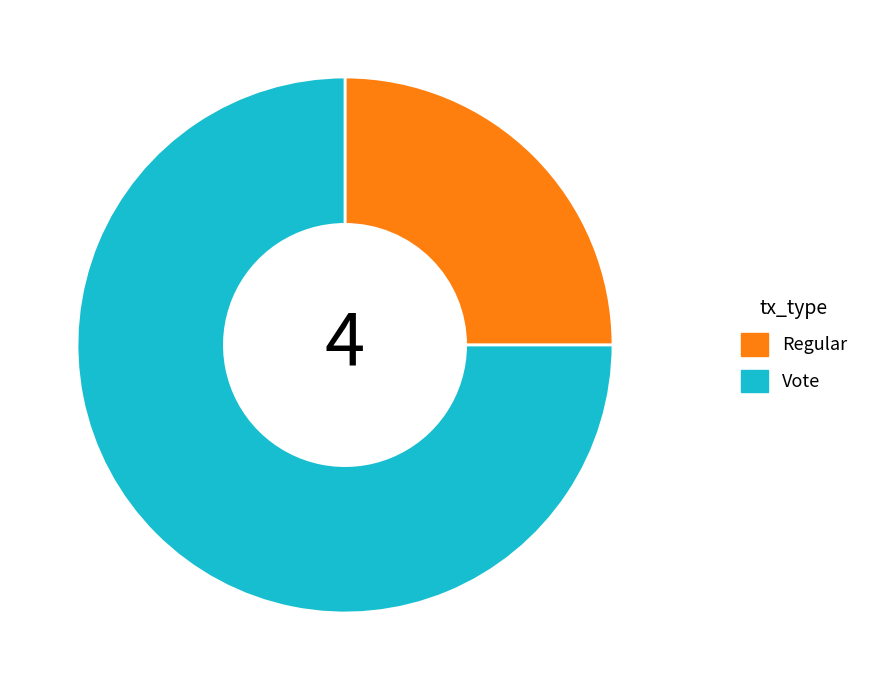

Do Regular and Vote together represent more than half of the pie?

Yes